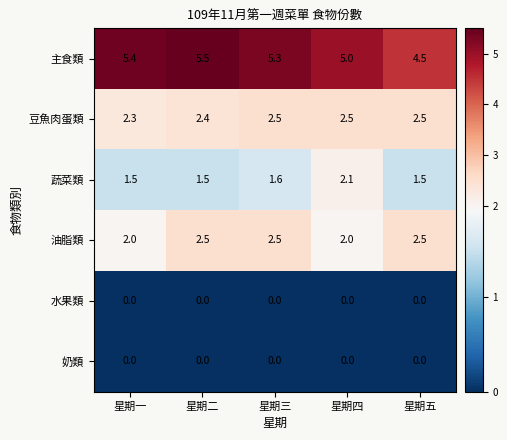

What is the difference between the 油脂類 values at 星期二 and 星期四?

0.5